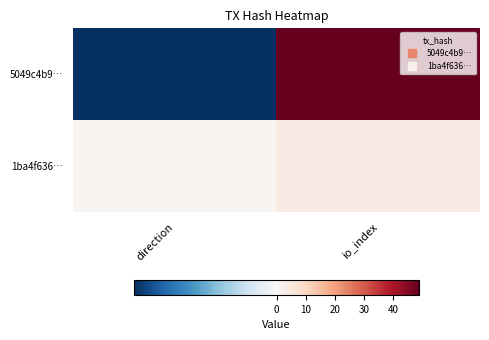

Which series has the widest spread of values?

5049c4b9…